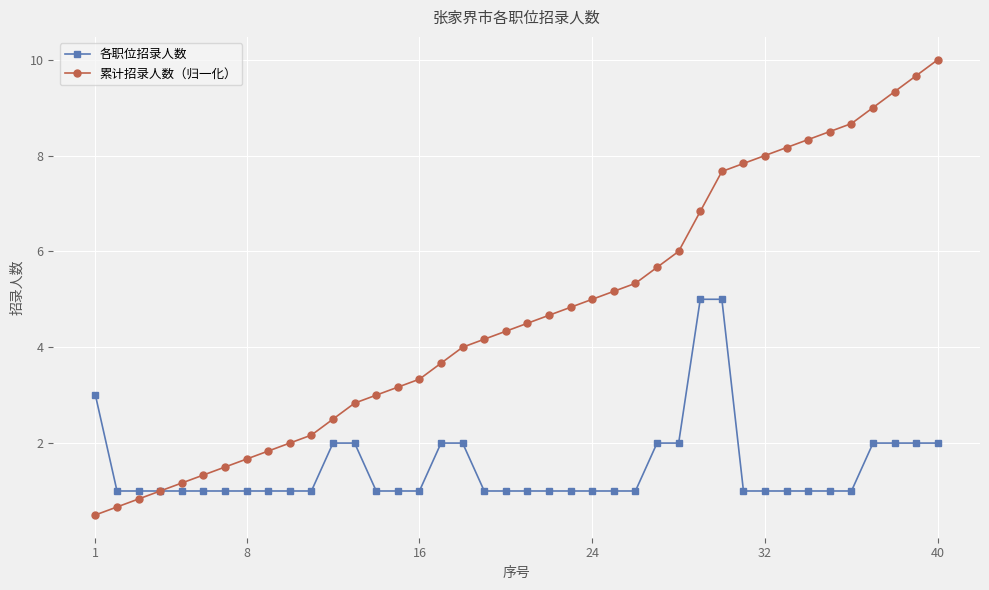

How many lines are shown in the chart?

2